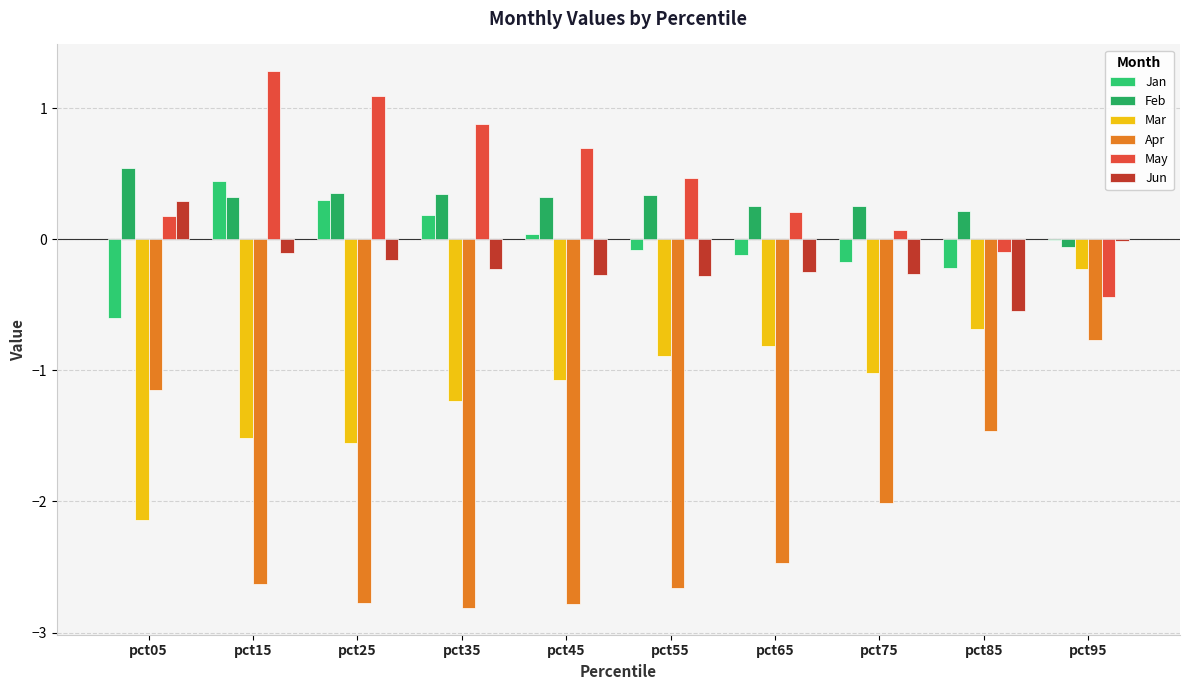

What are all the series names shown in the legend?

Jan, Feb, Mar, Apr, May, Jun